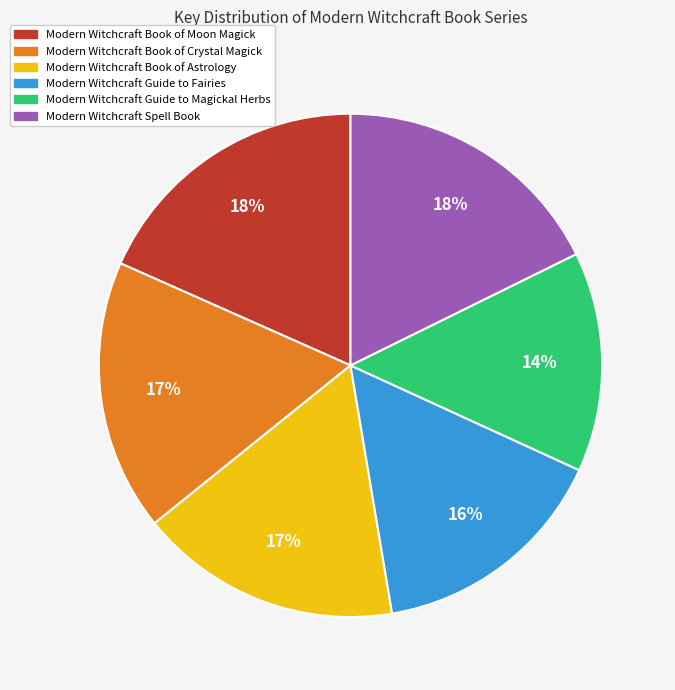

To the nearest percent, what is the combined percentage of Modern Witchcraft Book of Crystal Magick and Modern Witchcraft Spell Book?

35%